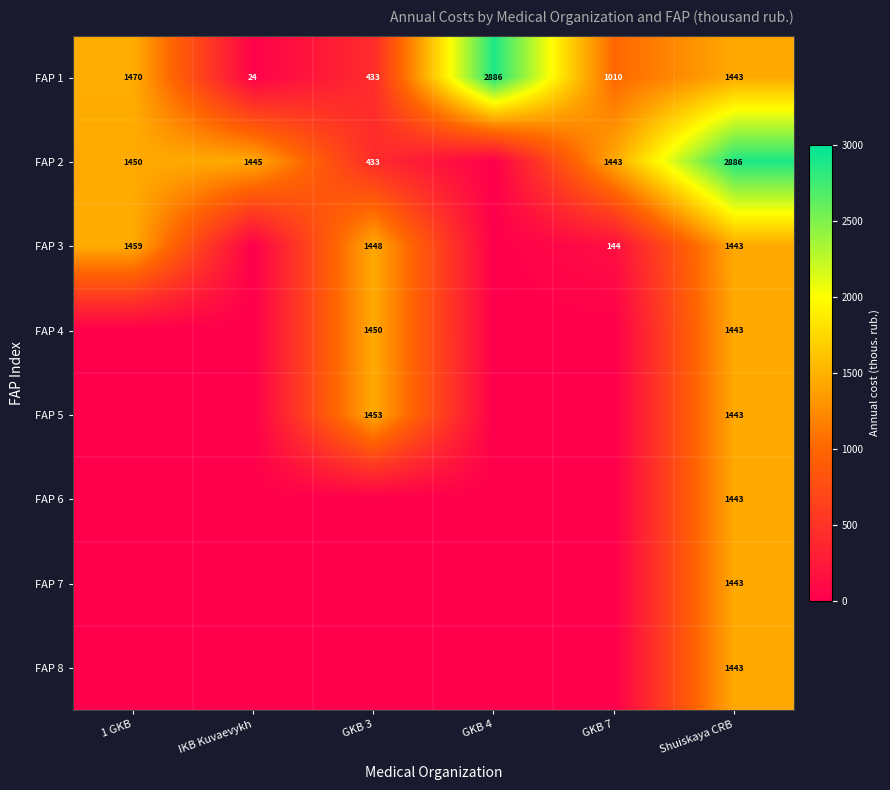

The FAP 2 series shows 135.1 at GKB 3. True or false?

False